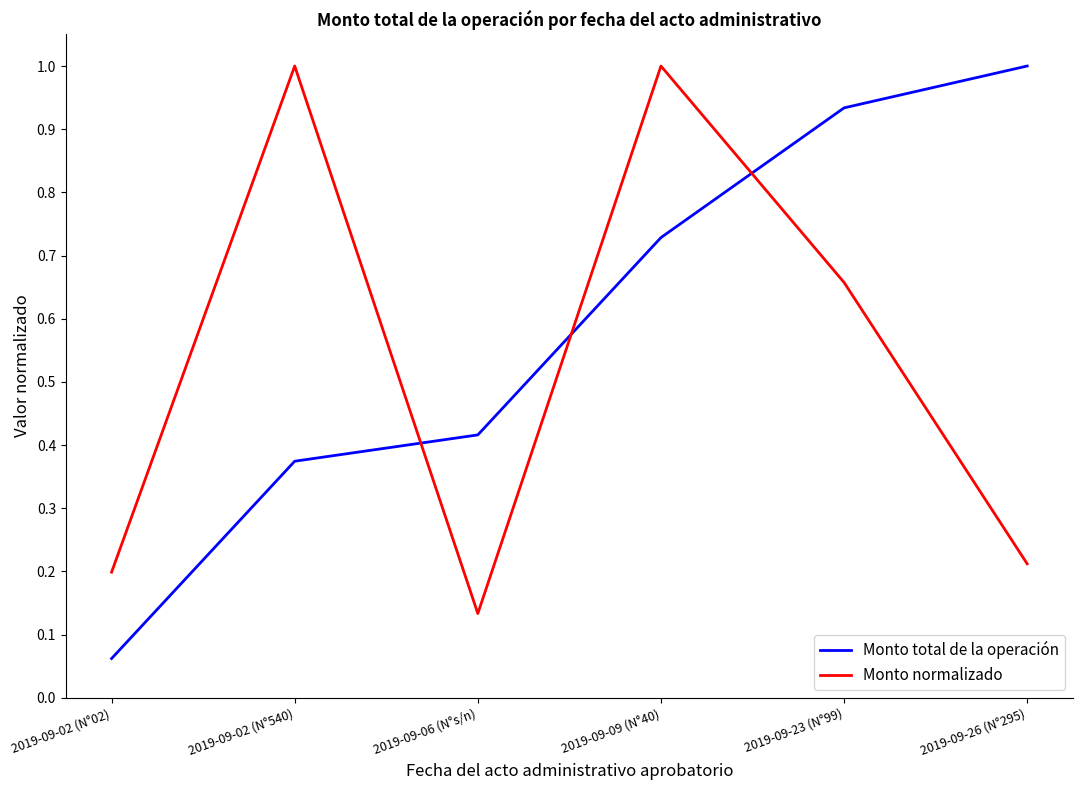

At 2019-09-06 (N°s/n), list the series in order from smallest to largest.

Monto normalizado, Monto total de la operación